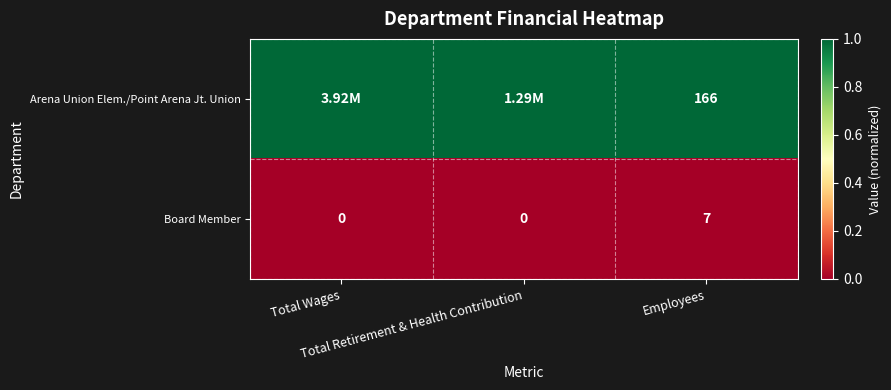

What is the difference between the maximum and second lowest values in the Board Member series?

7